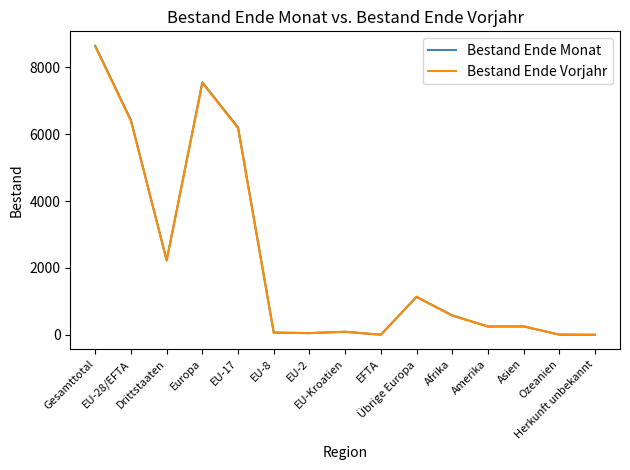

At which label is Bestand Ende Monat closest to 4320?

EU-17